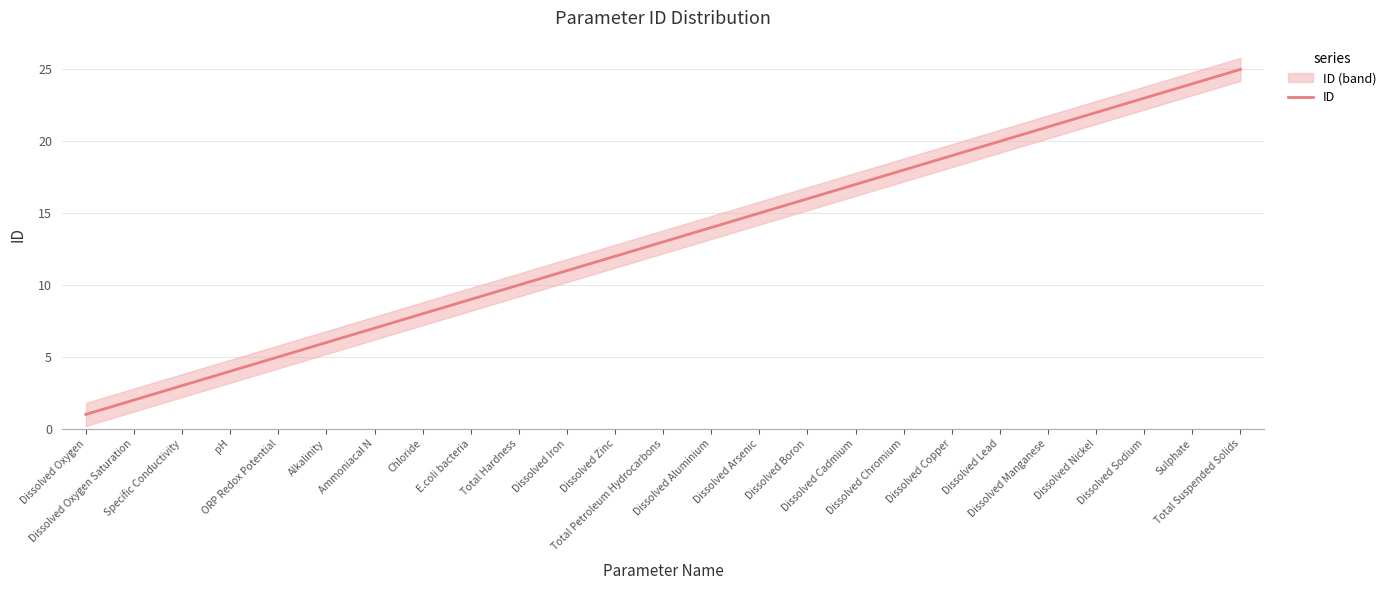

Is this an area chart (filled region under the line)?

No